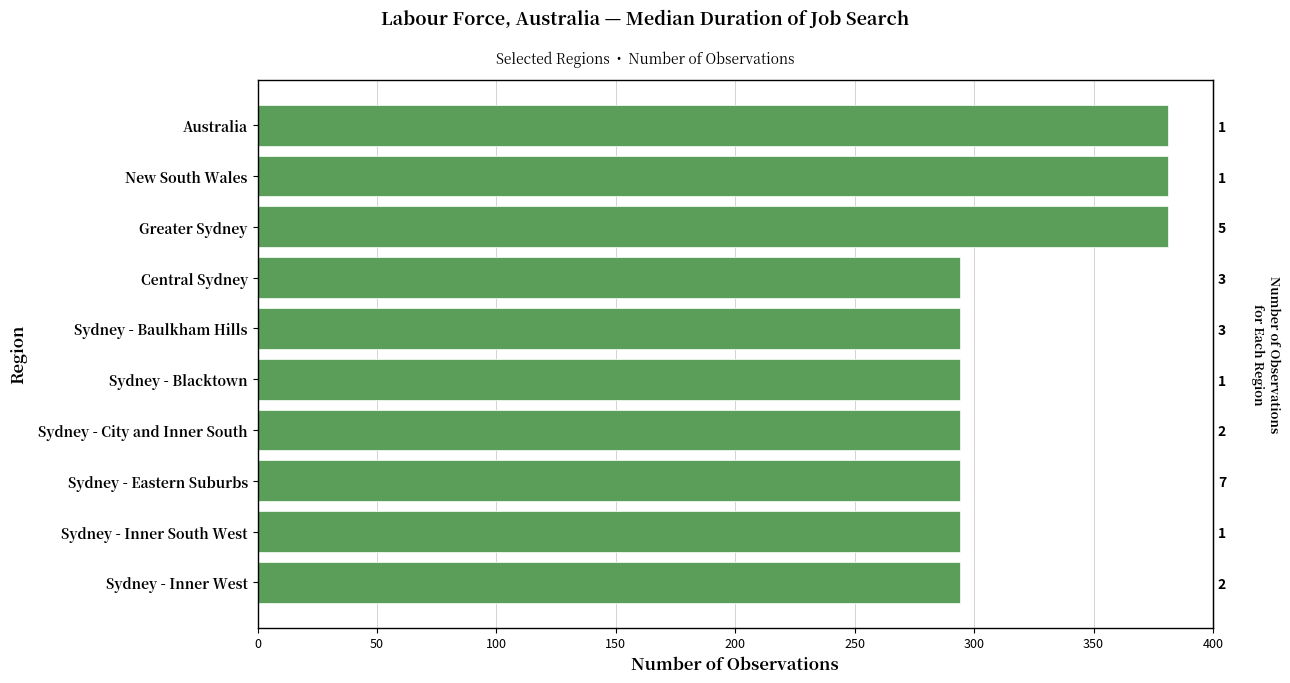

What is the sum of all values?

3201